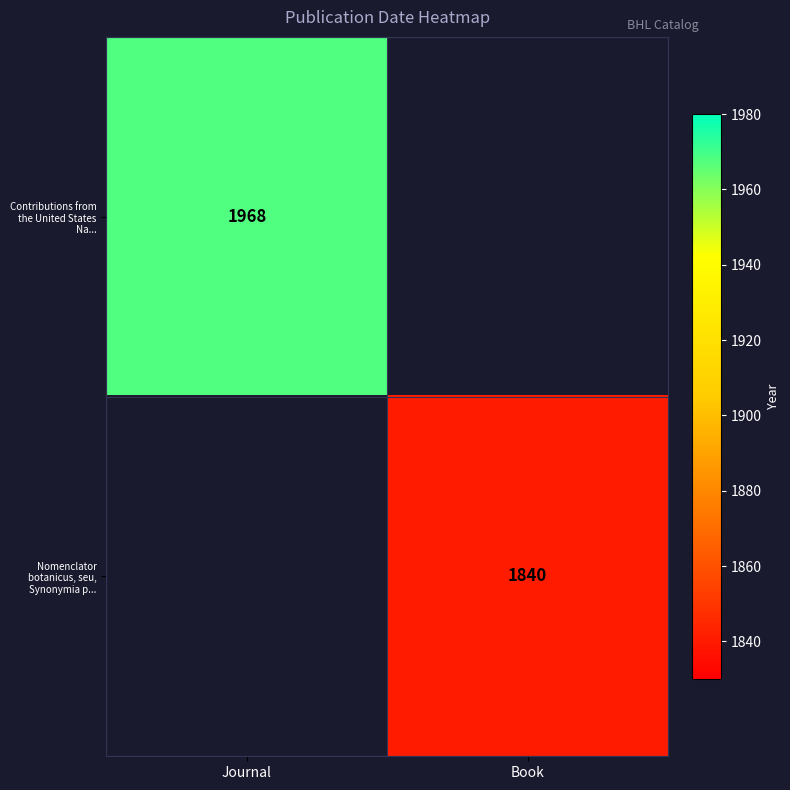

The Contributions from the United States Na... series shows 1968 at Journal. True or false?

True